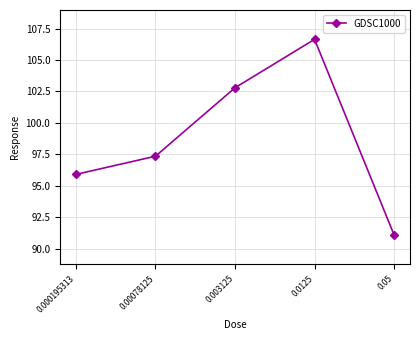

Reading left to right, list all the values displayed in this chart.

0.000195313=95.9	0.00078125=97.3	0.003125=102.8	0.0125=106.7	0.05=91.1